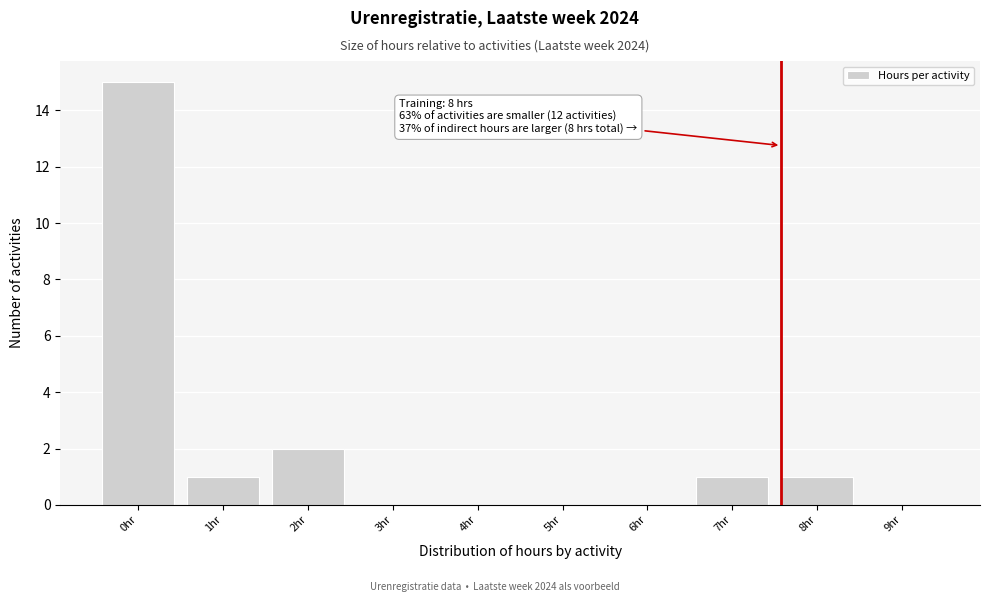

Reading right to left, list all the values displayed in this chart.

9hr=0	8hr=1	7hr=1	6hr=0	5hr=0	4hr=0	3hr=0	2hr=2	1hr=1	0hr=15